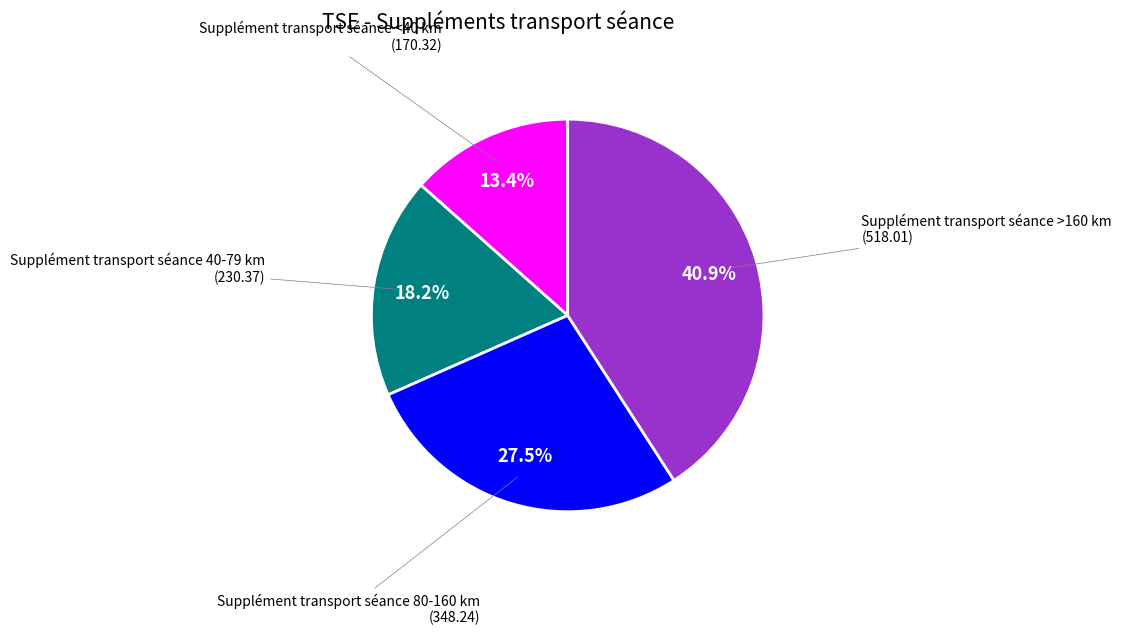

Is there any slice that represents more than half of the pie?

No